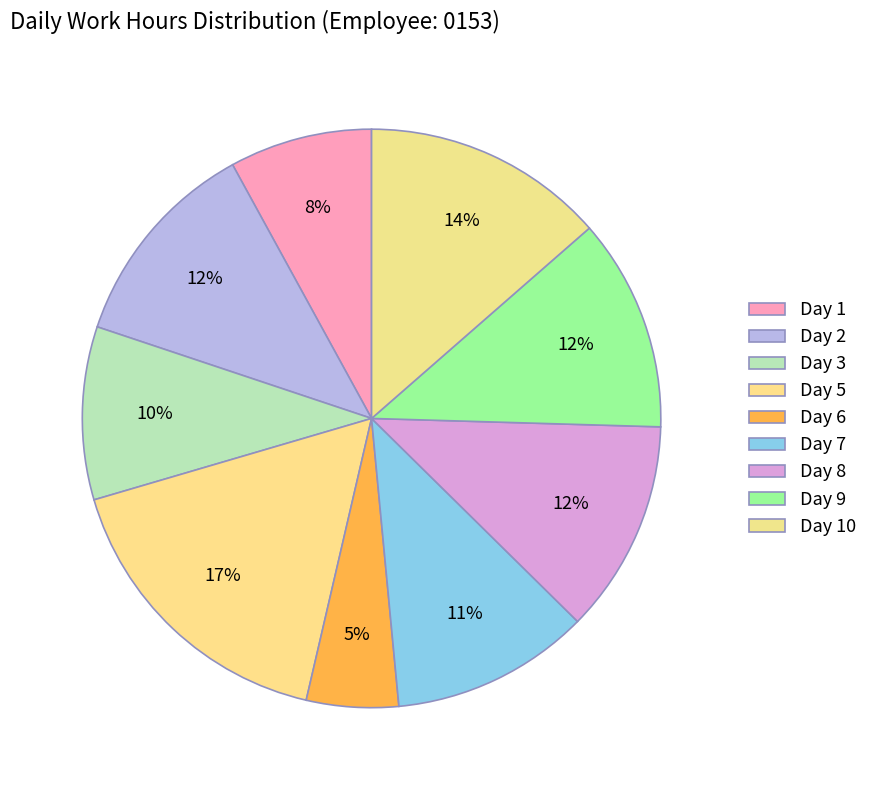

What is the largest slice in the pie chart?

Day 5